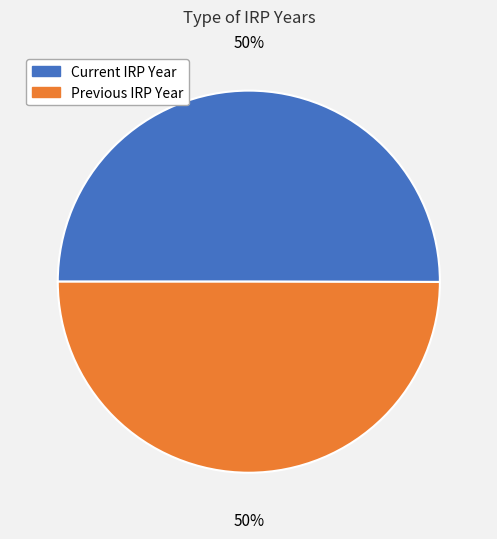

To the nearest percent, what is the average slice percentage?

50%